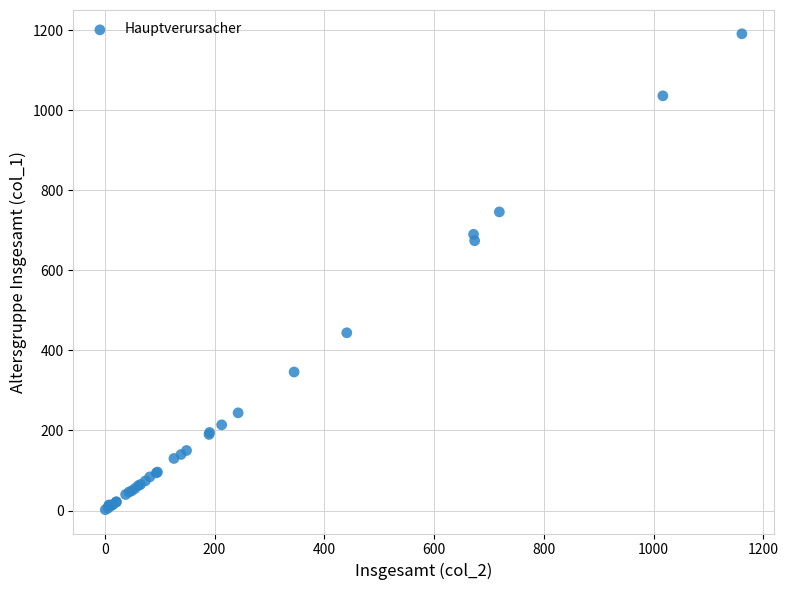

What Y value in the scatter plot is closest to 596?

674